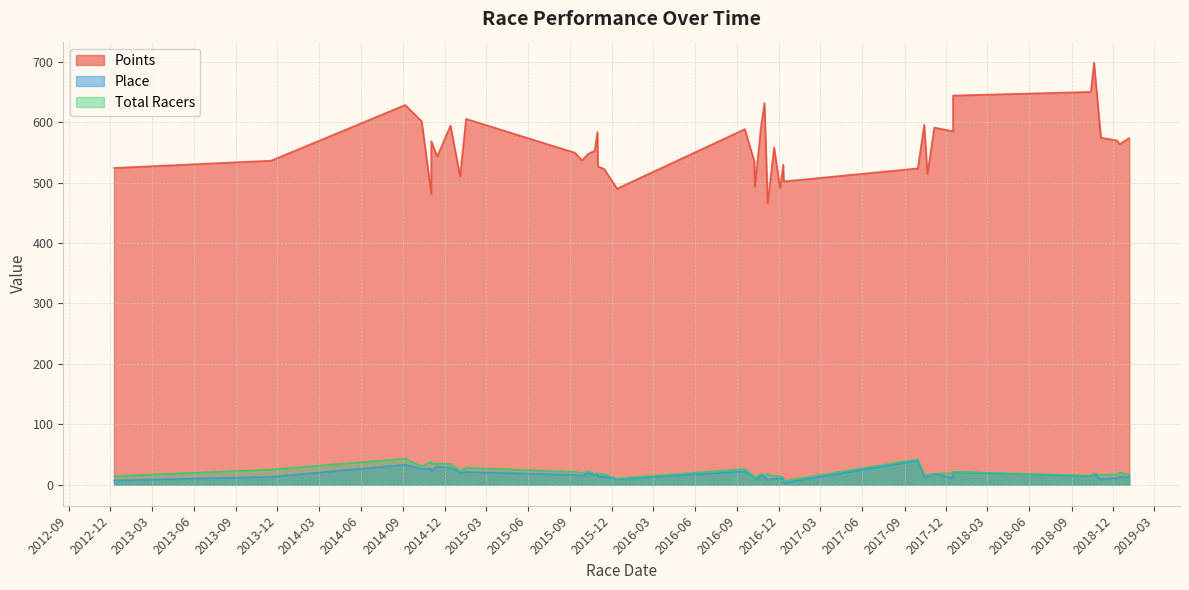

How many lines are shown in the chart?

3